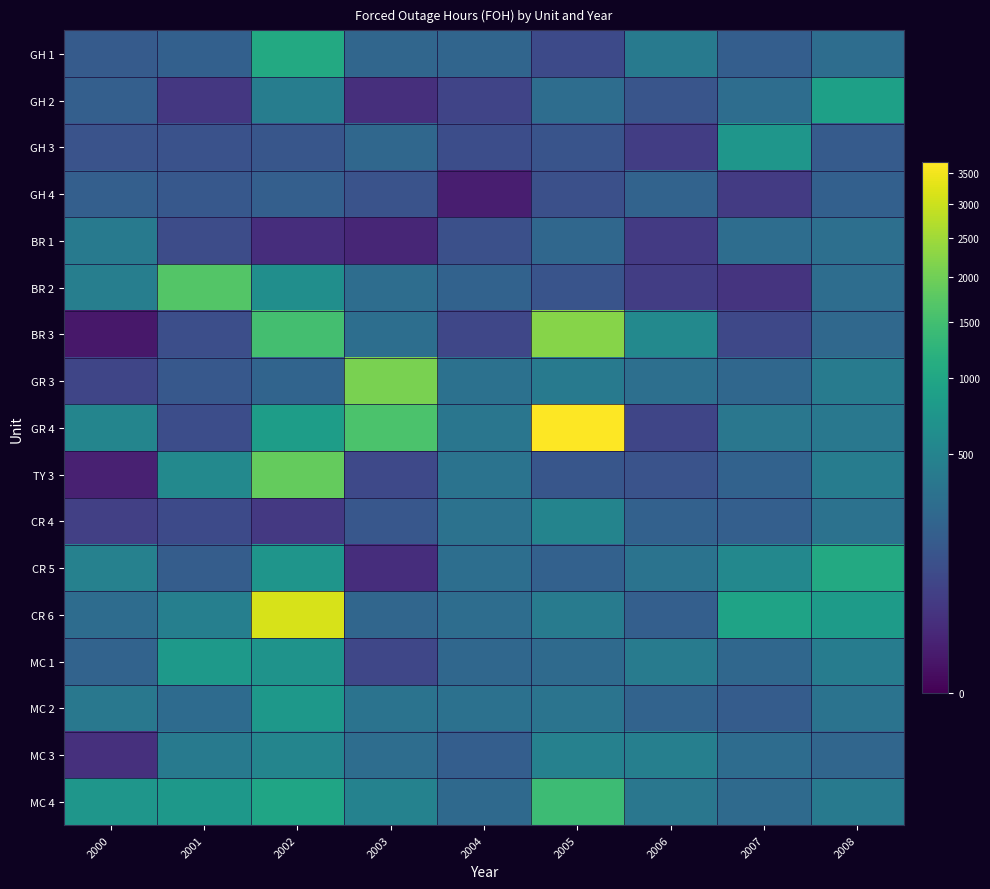

Between 2005 and 2006, which series saw the biggest shift?

GR 4